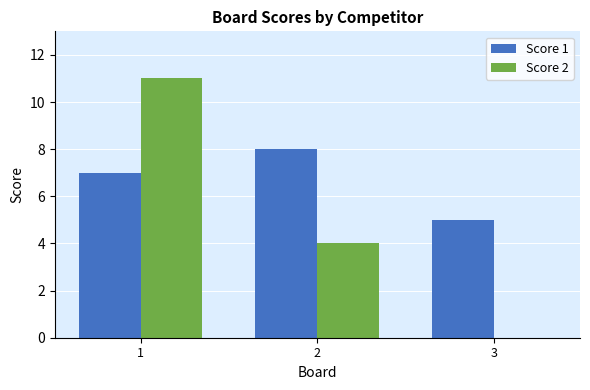

What is the sum of the Score 1 values at 1 and 2?

15